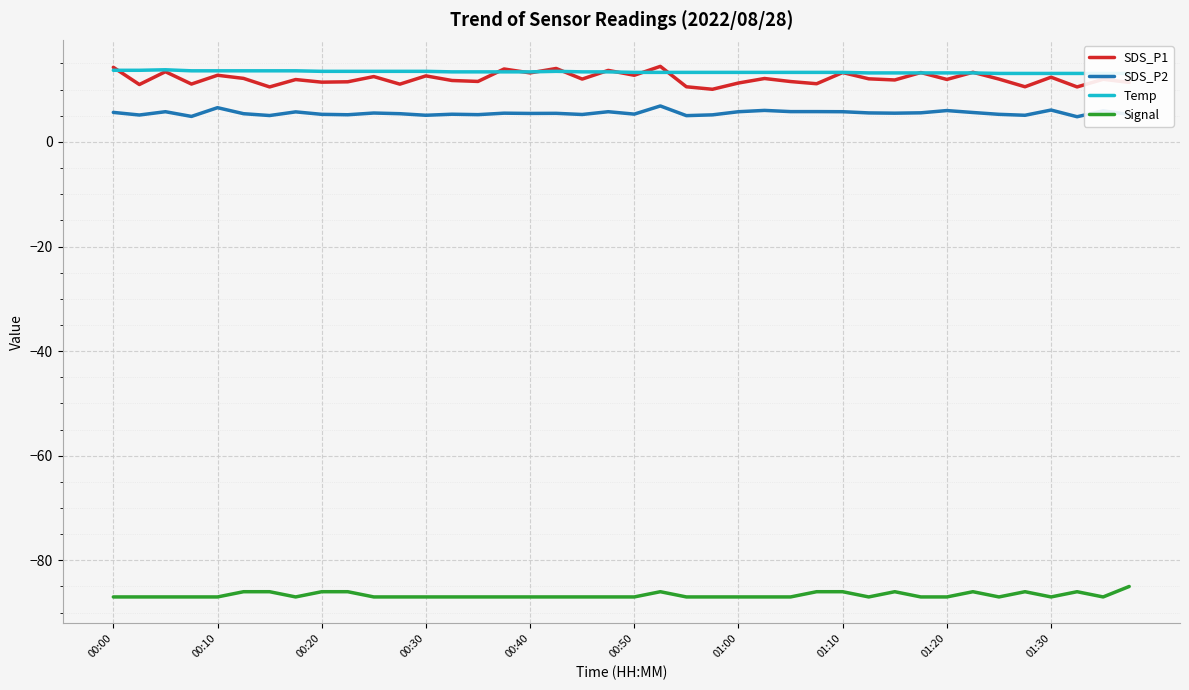

The SDS_P1 series shows 14.4 at 21. True or false?

True